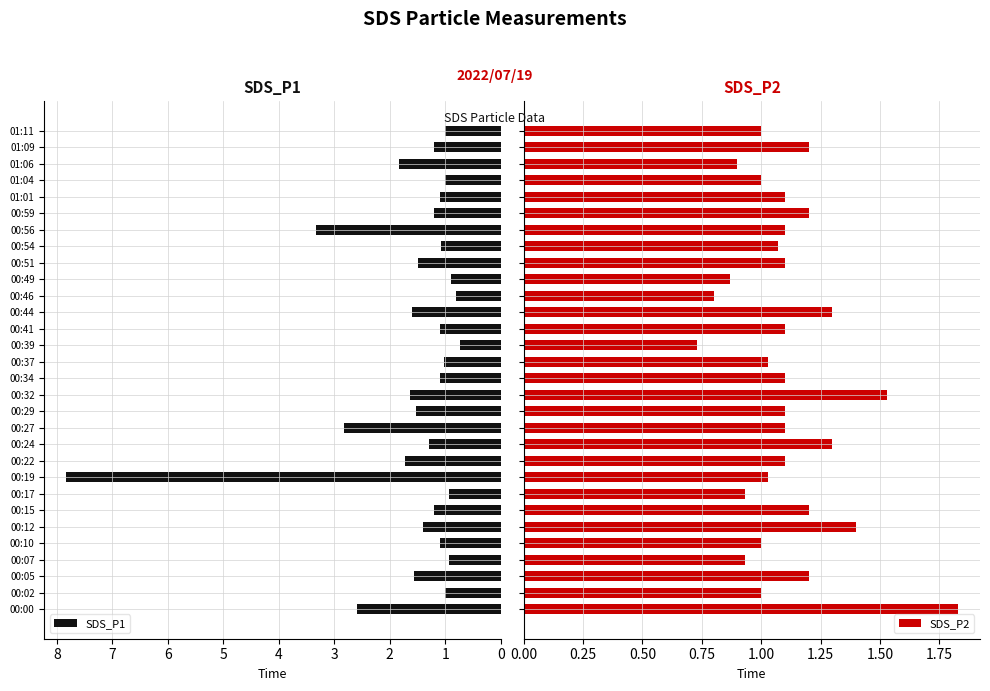

True or false: SDS_P1 has a value of 1.0 at 00:02.

True